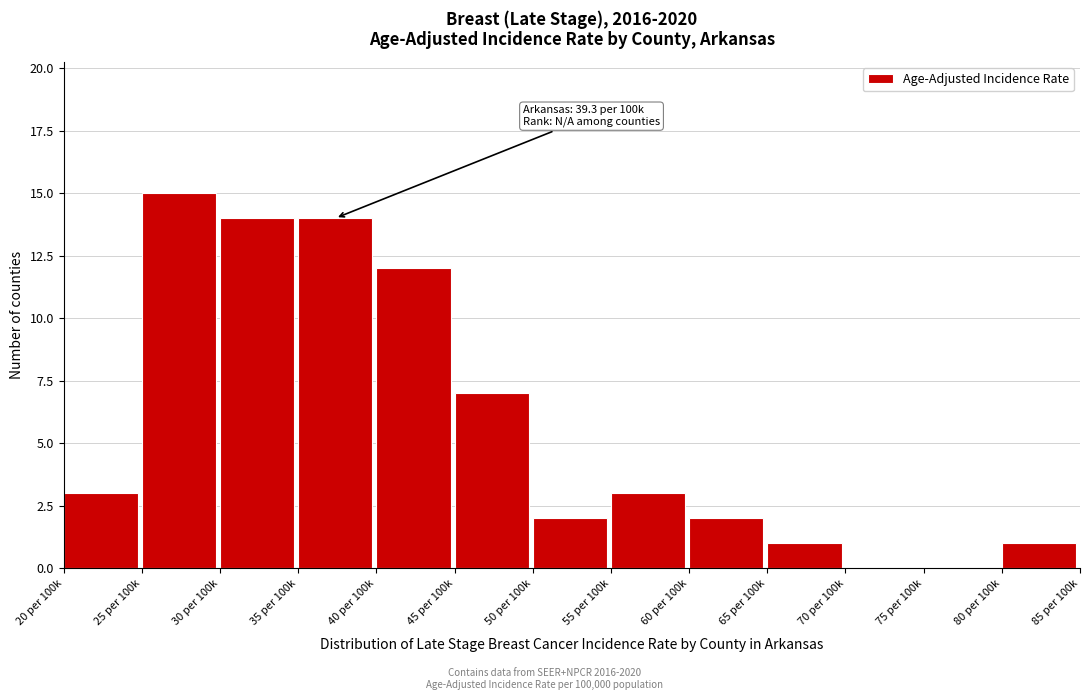

Reading left to right, transcribe all the data shown in this chart.

20 per 100k=3	25 per 100k=15	30 per 100k=14	35 per 100k=14	40 per 100k=12	45 per 100k=7	50 per 100k=2	55 per 100k=3	60 per 100k=2	65 per 100k=1	70 per 100k=0	75 per 100k=0	80 per 100k=1